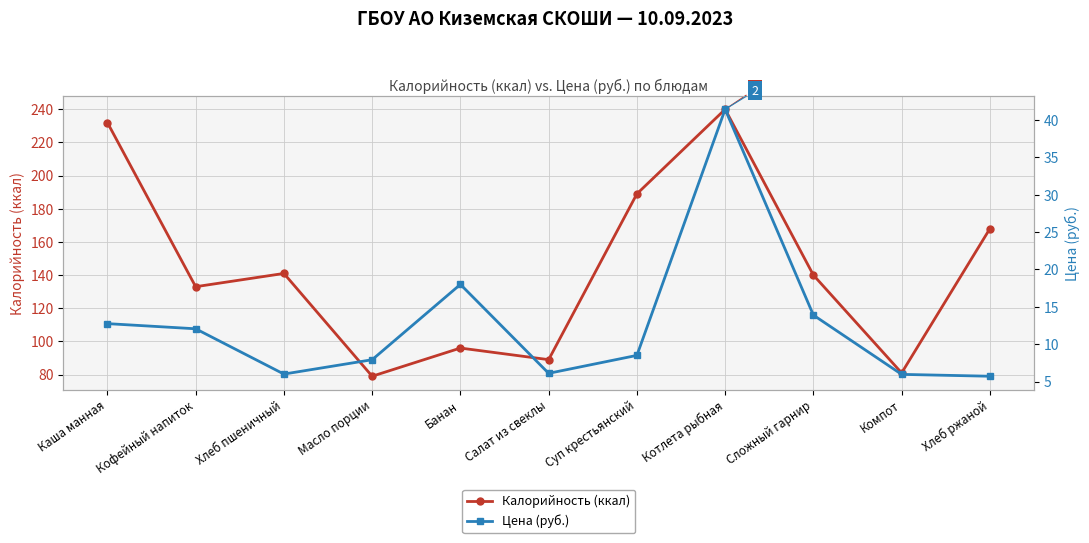

List the labels in order of Калорийность (ккал) value, largest first.

Котлета рыбная, Каша манная, Суп крестьянский, Хлеб ржаной, Хлеб пшеничный, Сложный гарнир, Кофейный напиток, Банан, Салат из свеклы, Компот, Масло порции